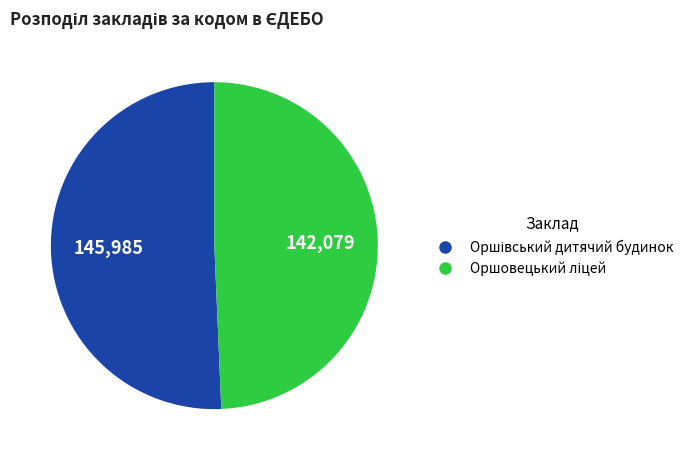

The Оршовецький ліцей slice represents 49% of the pie. True or false?

True